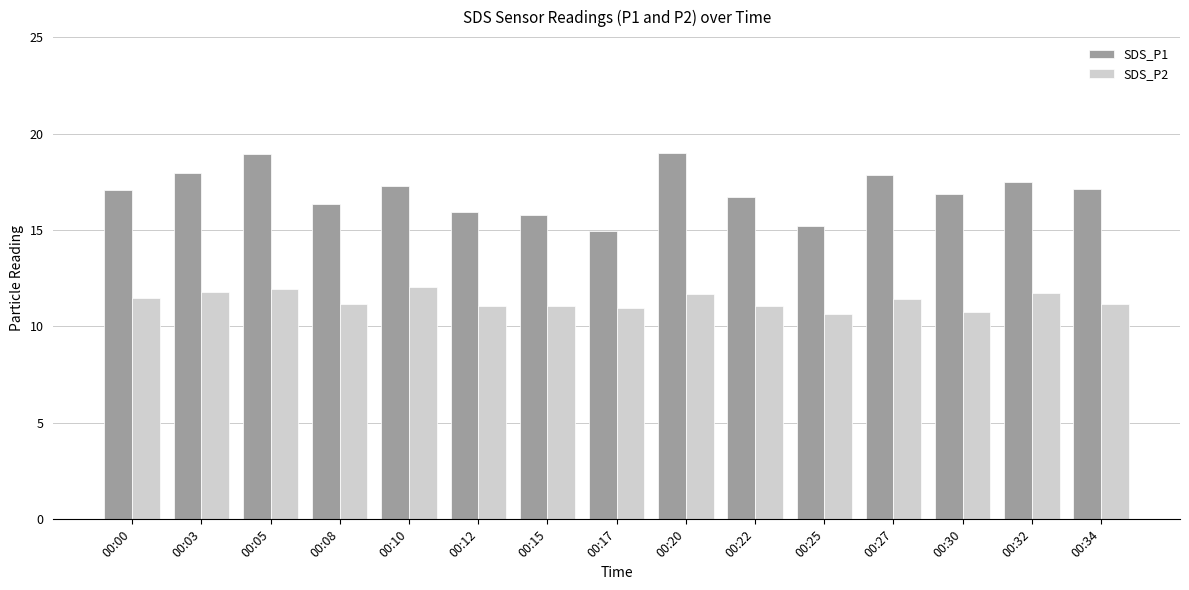

The value of SDS_P1 at 00:25 is 15.2. True or false?

True